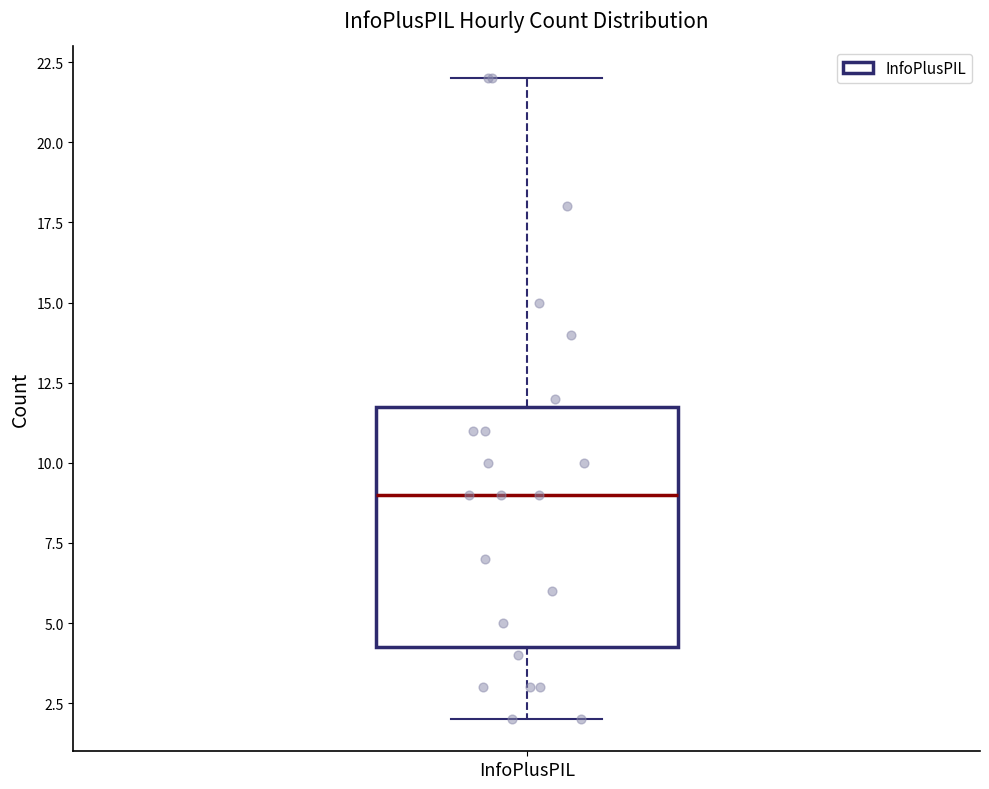

Read this box plot against the y-axis: the position of the median line, the range covered by the box, and the ends of both whiskers. The values are not printed on the chart, so give them approximately, as read against the axis.

median 9.0, box 4.5 to 12.0, whiskers 2.0 to 22.0